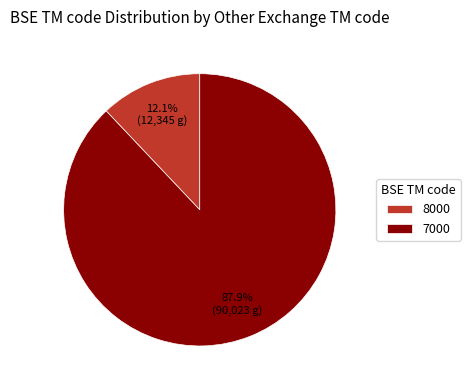

Rank the categories by value from highest to lowest.

7000, 8000